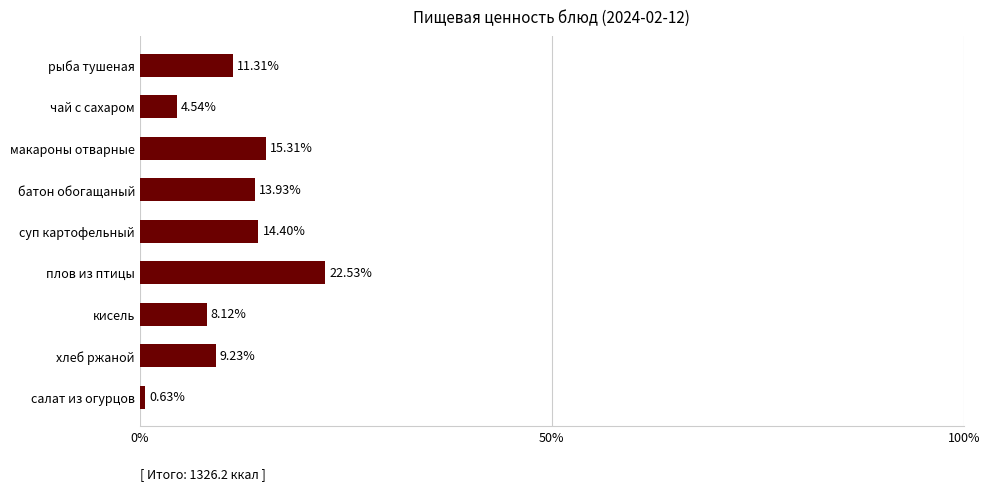

What is the label of the 7th bar from the top?

кисель